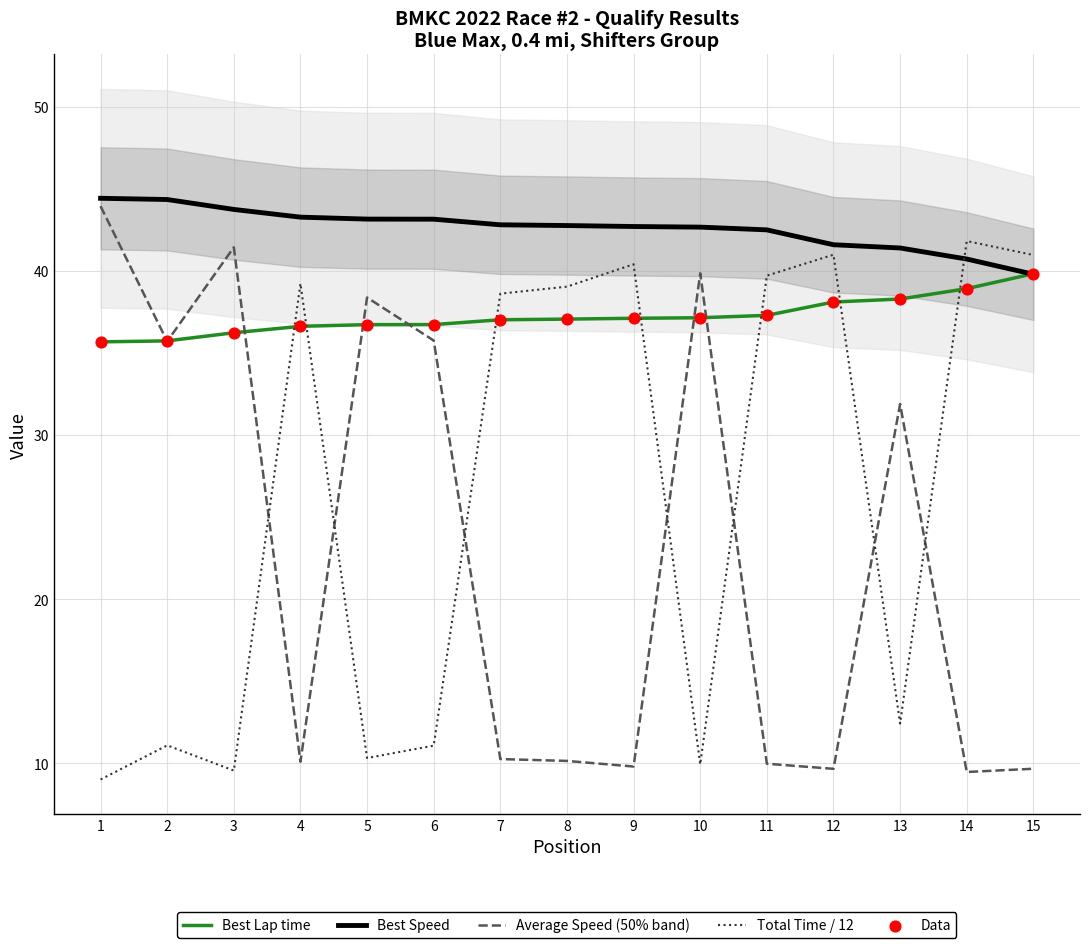

Which series reaches the maximum Y coordinate?

Best Speed